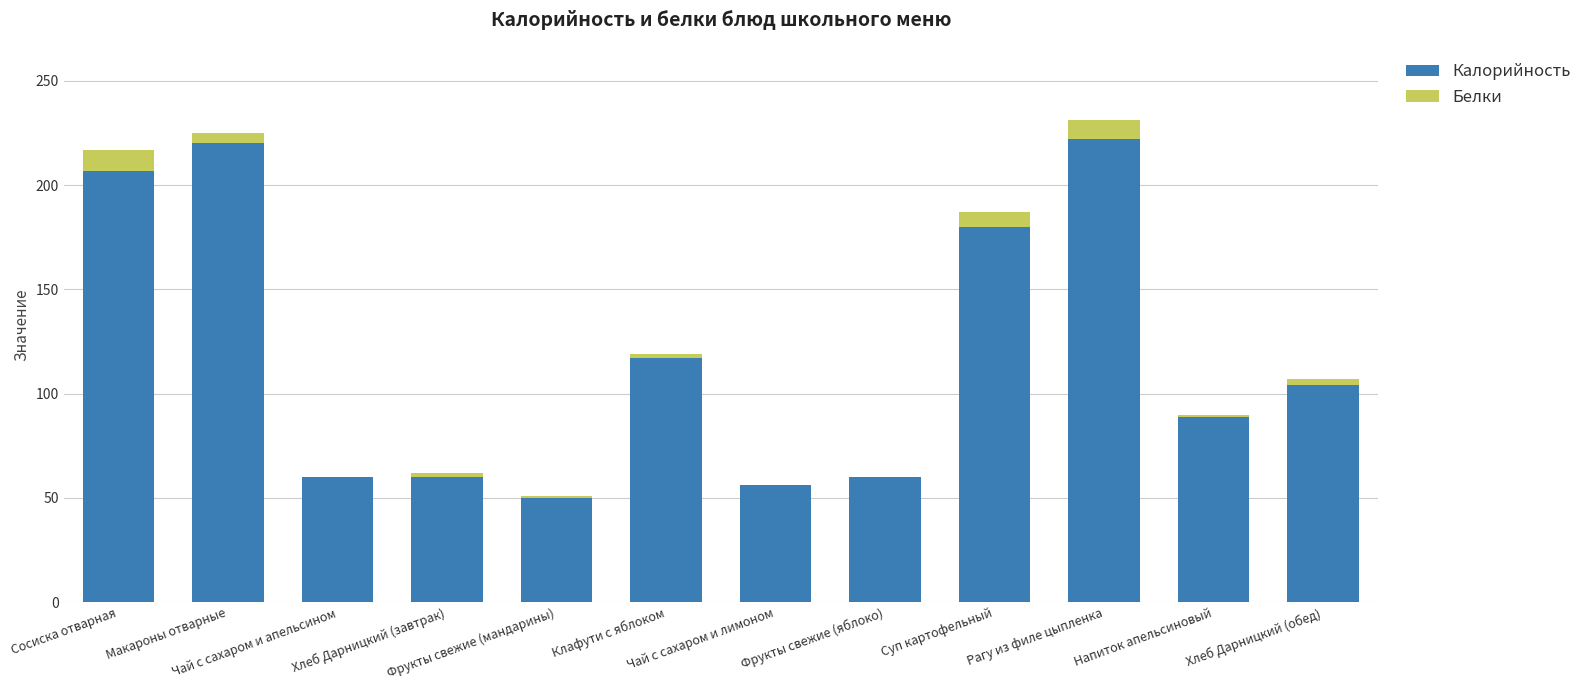

What is the highest value of the Калорийность series?

222